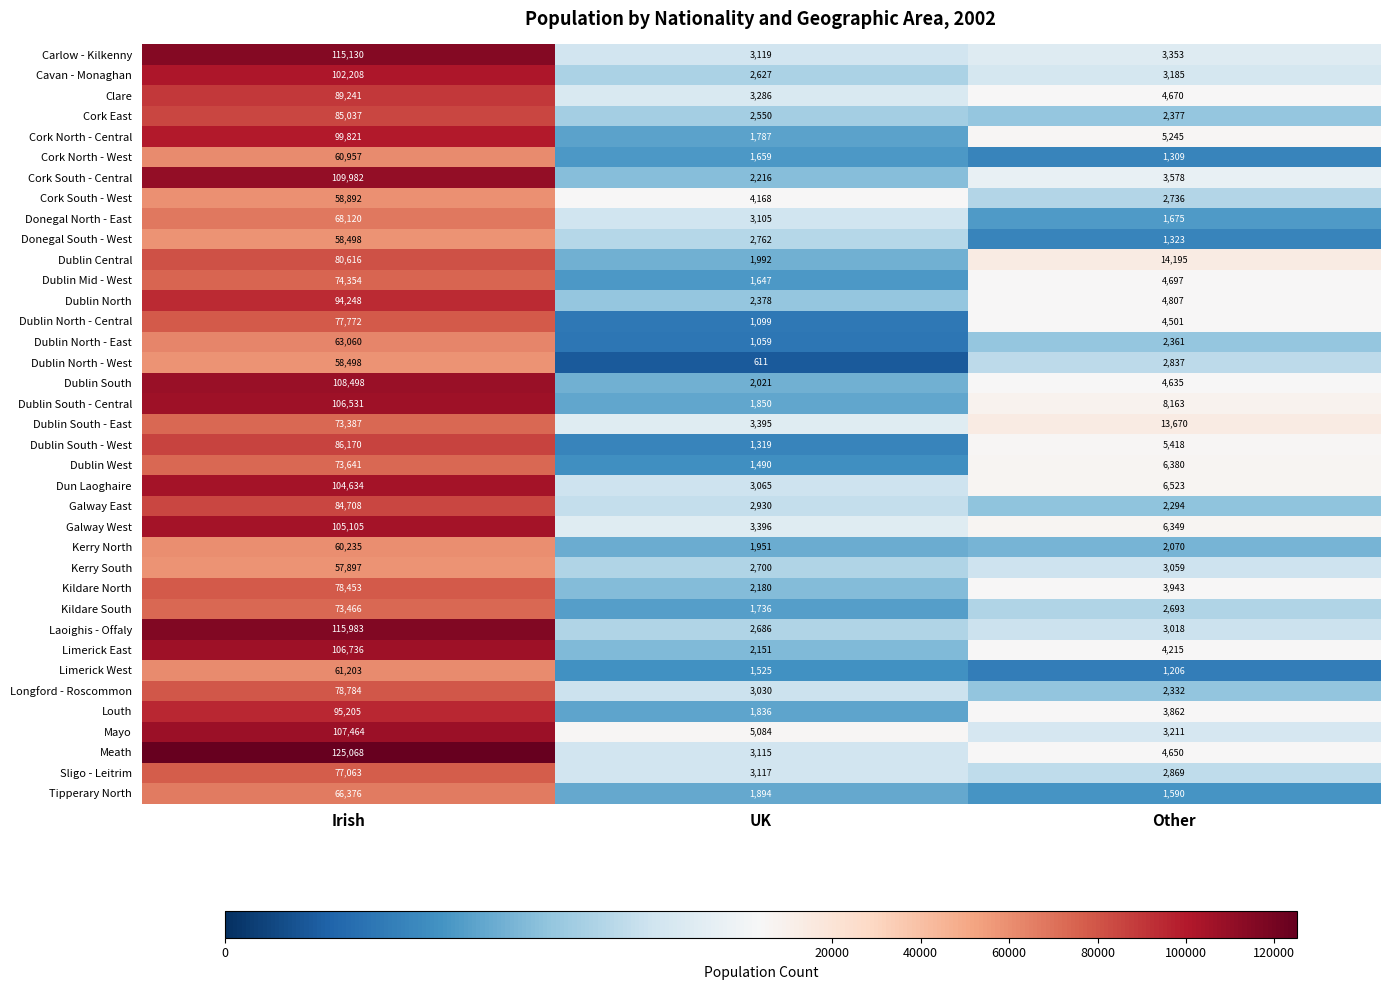

Is it true that Dun Laoghaire equals 104634 at Irish?

True